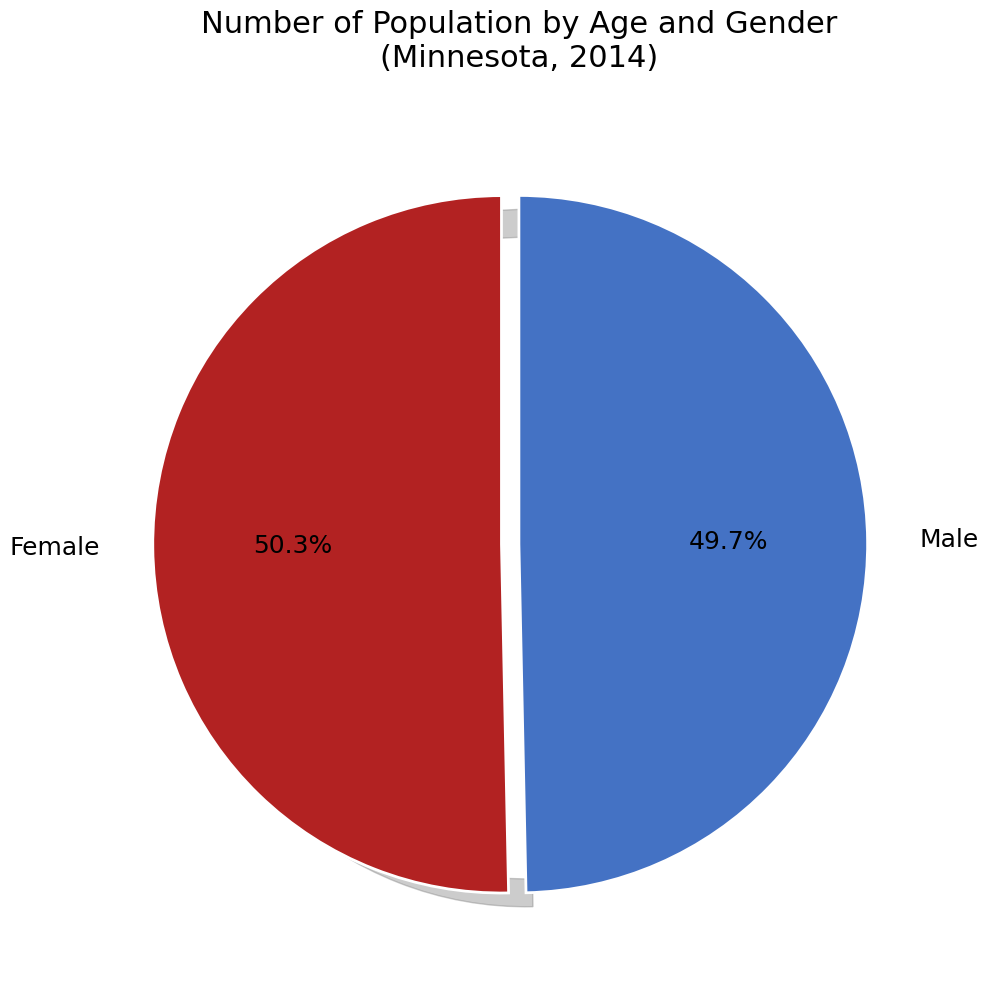

Which slice is the largest?

Female